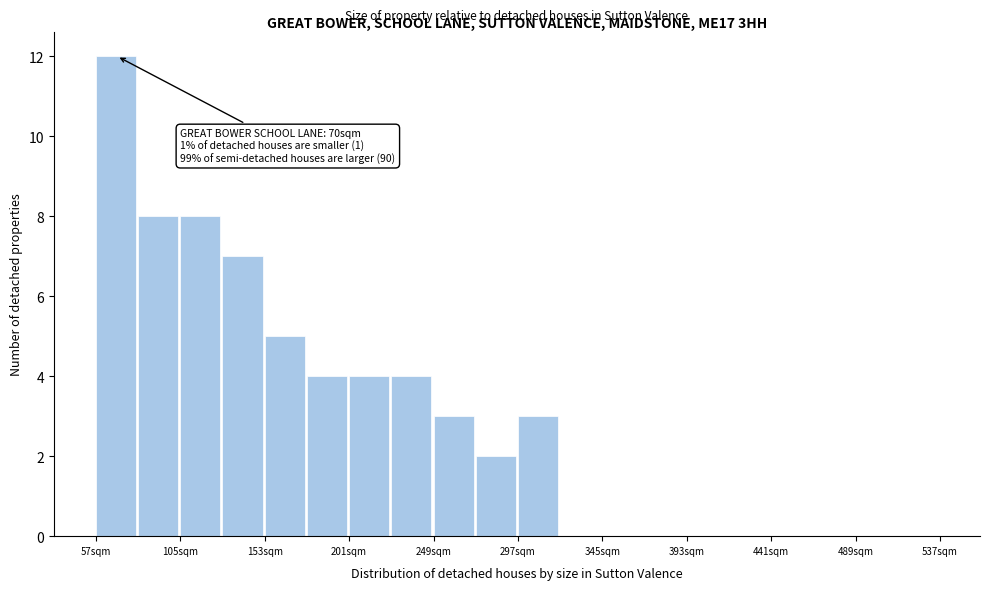

Over which range of the x-axis is the bar tallest?

57 to 81